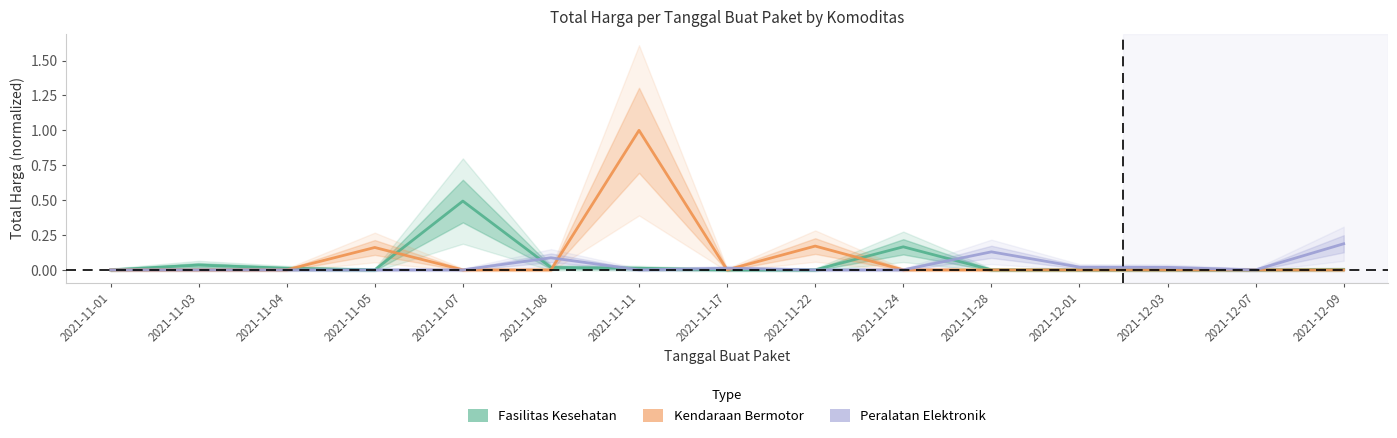

Where do Fasilitas Kesehatan and Peralatan Elektronik first cross each other?

2021-11-07 and 2021-11-08